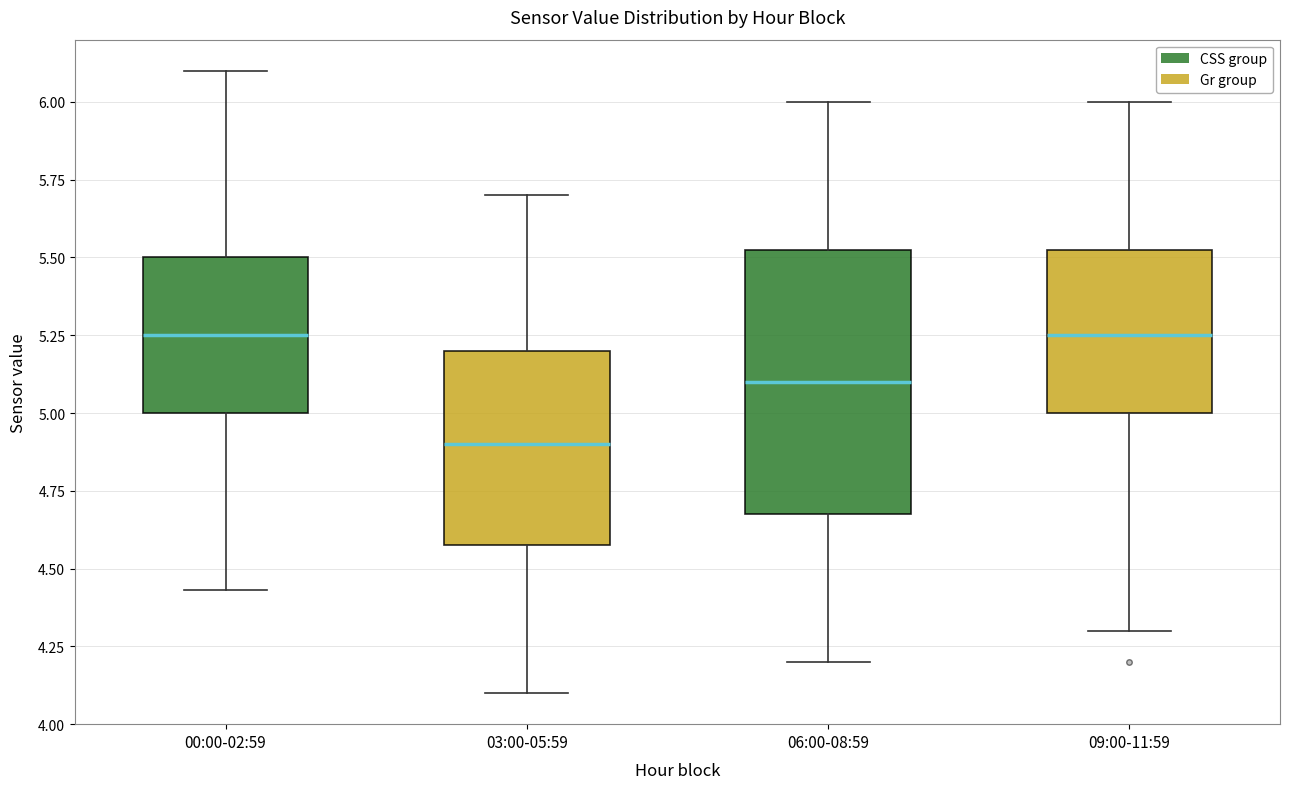

Reading left to right, transcribe this box plot: for each box, give where its median line is, the range the box spans, and where its two whiskers end, as read against the y-axis. The values are not printed on the chart, so give them approximately, as read against the axis.

00:00-02:59: median 5.25, box 5.00 to 5.50, whiskers 4.45 to 6.10
03:00-05:59: median 4.90, box 4.60 to 5.20, whiskers 4.10 to 5.70
06:00-08:59: median 5.10, box 4.70 to 5.55, whiskers 4.20 to 6.00
09:00-11:59: median 5.25, box 5.00 to 5.55, whiskers 4.30 to 6.00